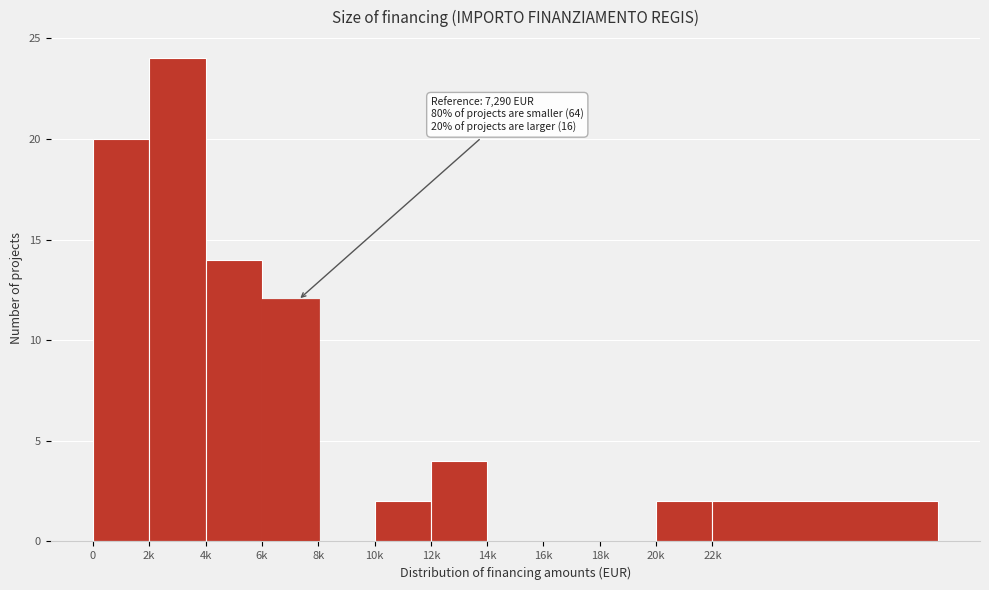

Reading left to right, what are all the values shown in this chart?

0=20	2k=24	4k=14	6k=12	8k=0	10k=2	12k=4	14k=0	16k=0	18k=0	20k=2	22k=2